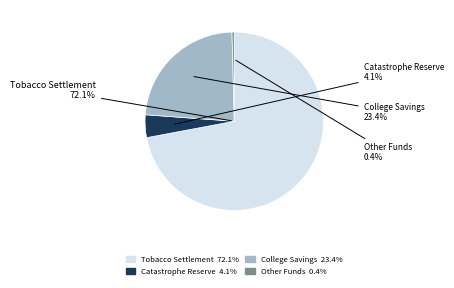

Does any single category account for the majority?

Yes